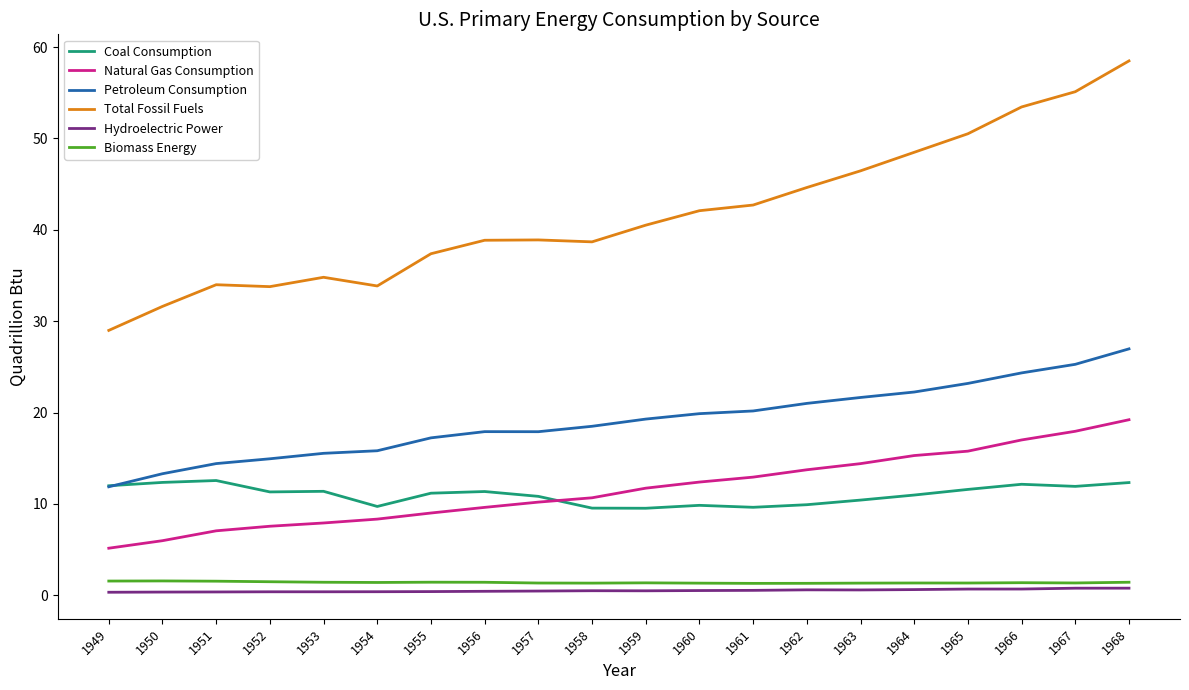

Between 1954 and 1957, which series saw the biggest shift?

Total Fossil Fuels